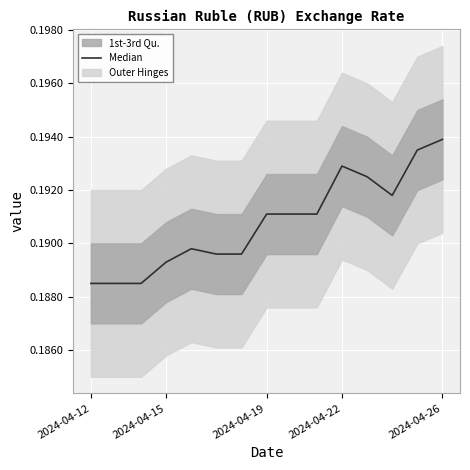

What position from the left is 2024-04-26?

15